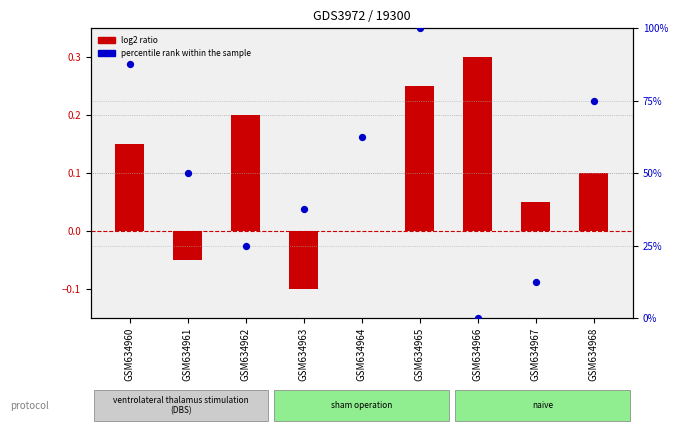

At how many categories does at least one series exceed 58?

4